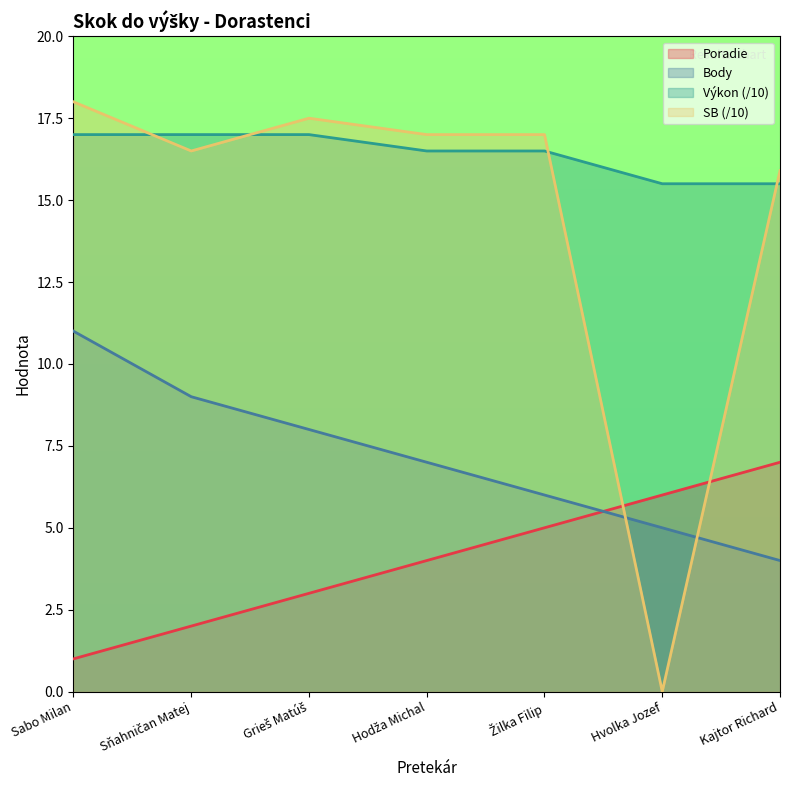

What is the label of the 2nd point from the left?

Sňahničan Matej